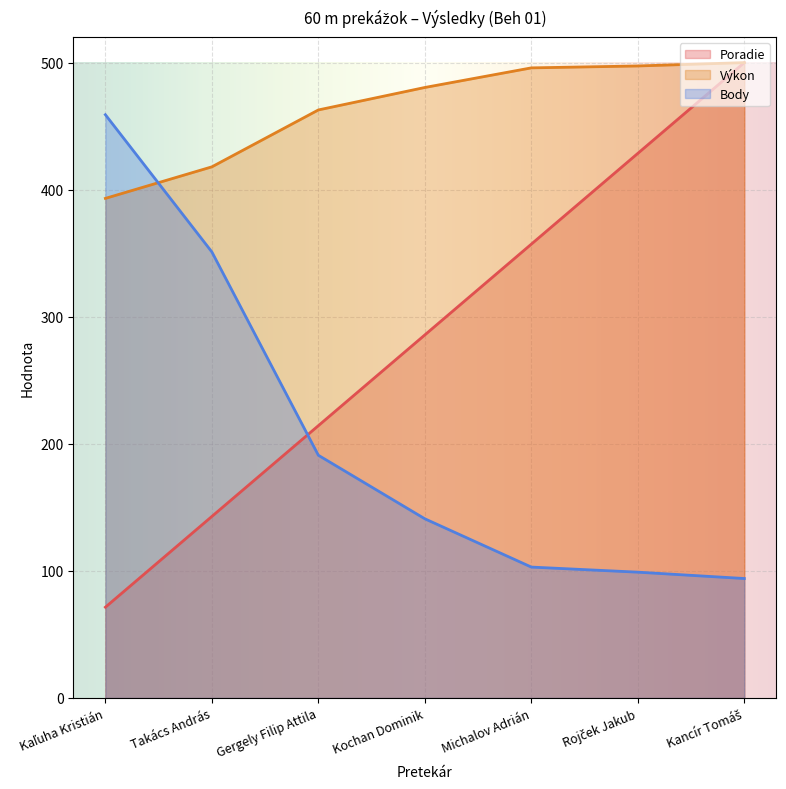

What are all the series names shown in the legend?

Poradie, Výkon, Body